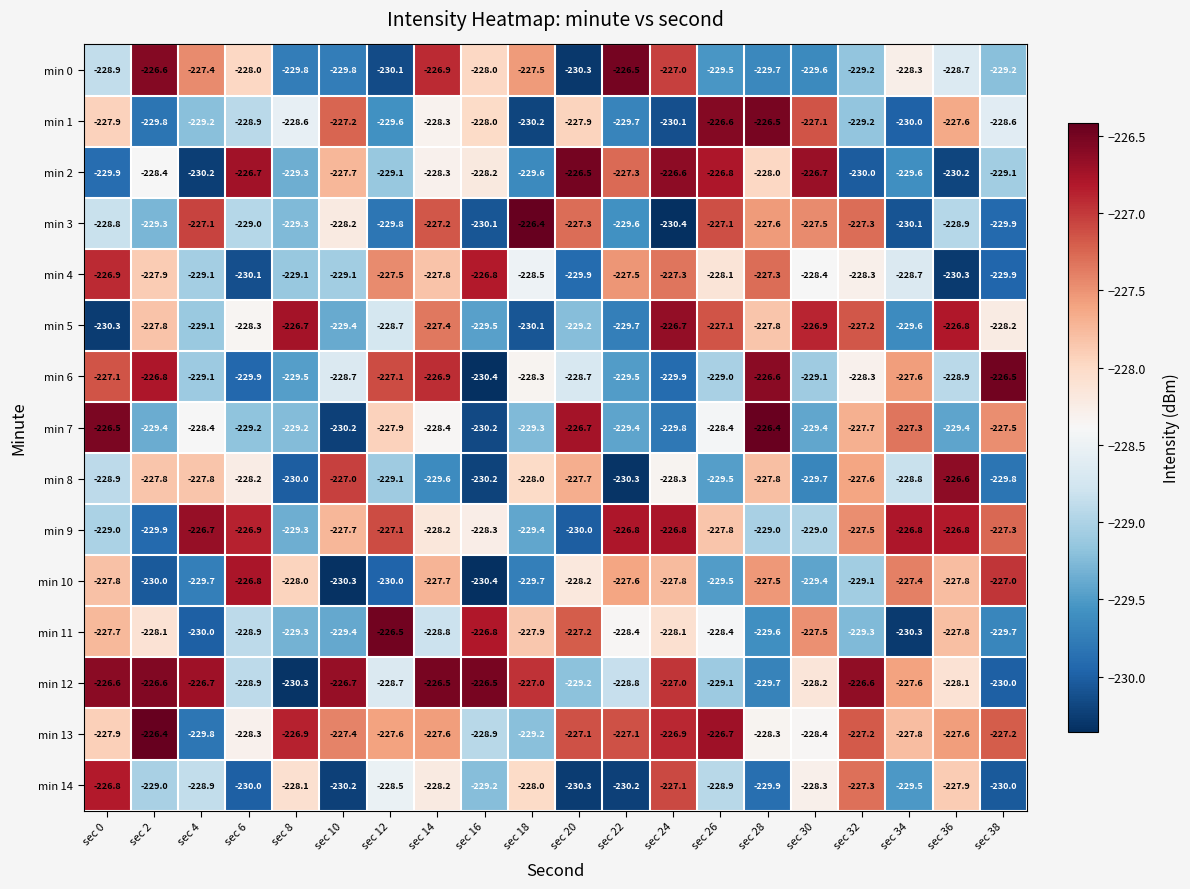

At how many categories does at least one series exceed -228?

20